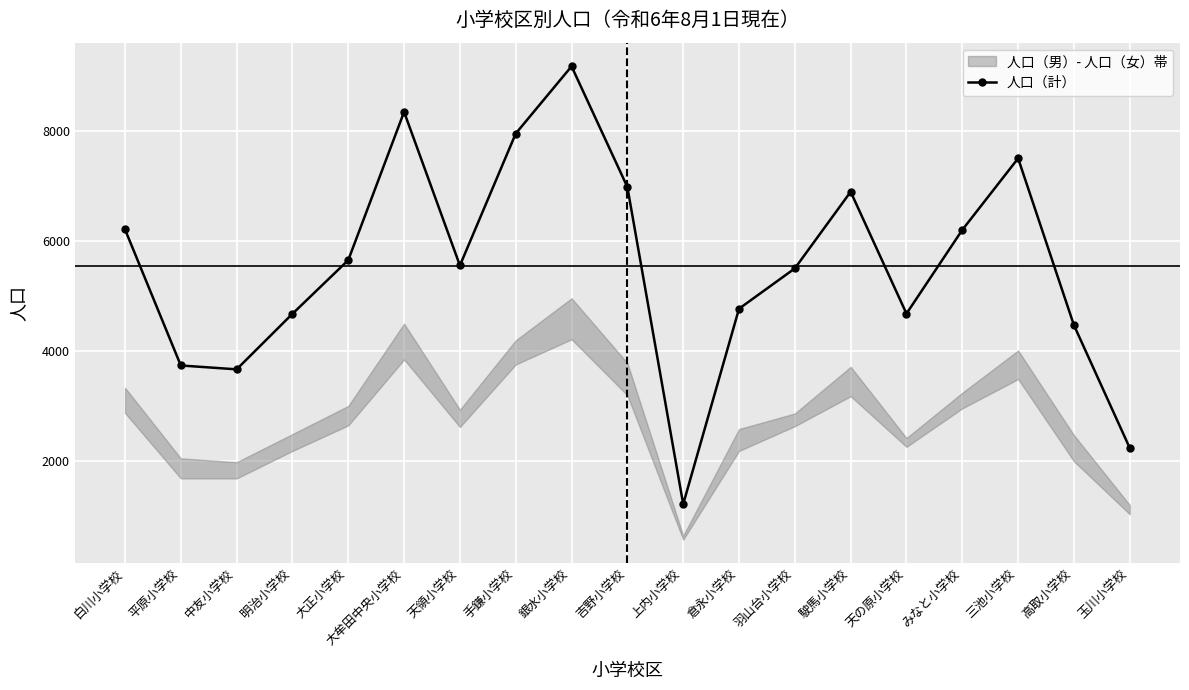

At which category does the chart reach its minimum across all series?

上内小学校